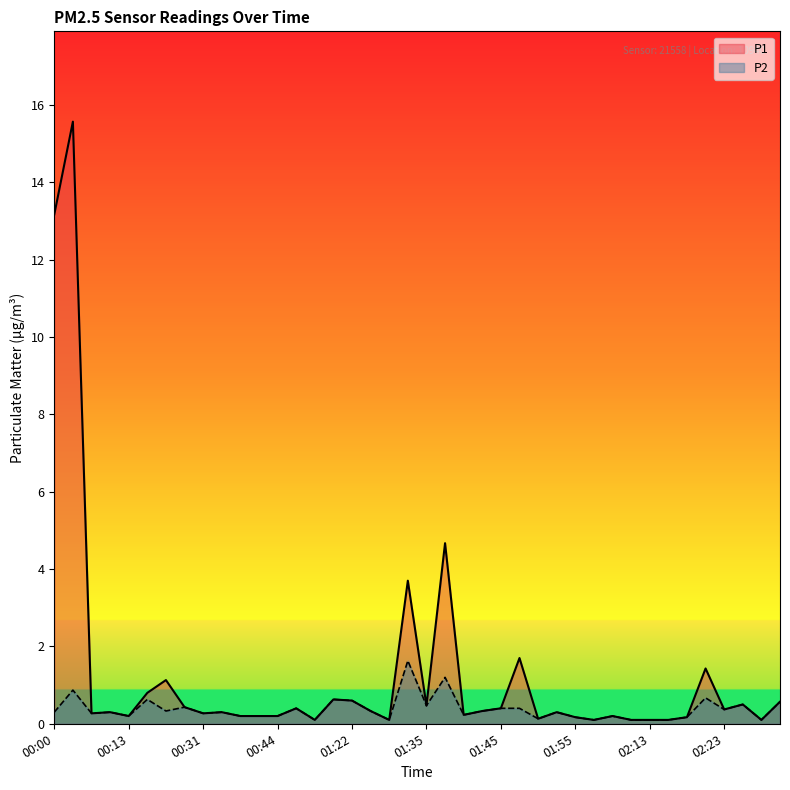

At which category is the sum across all series the highest?

00:03